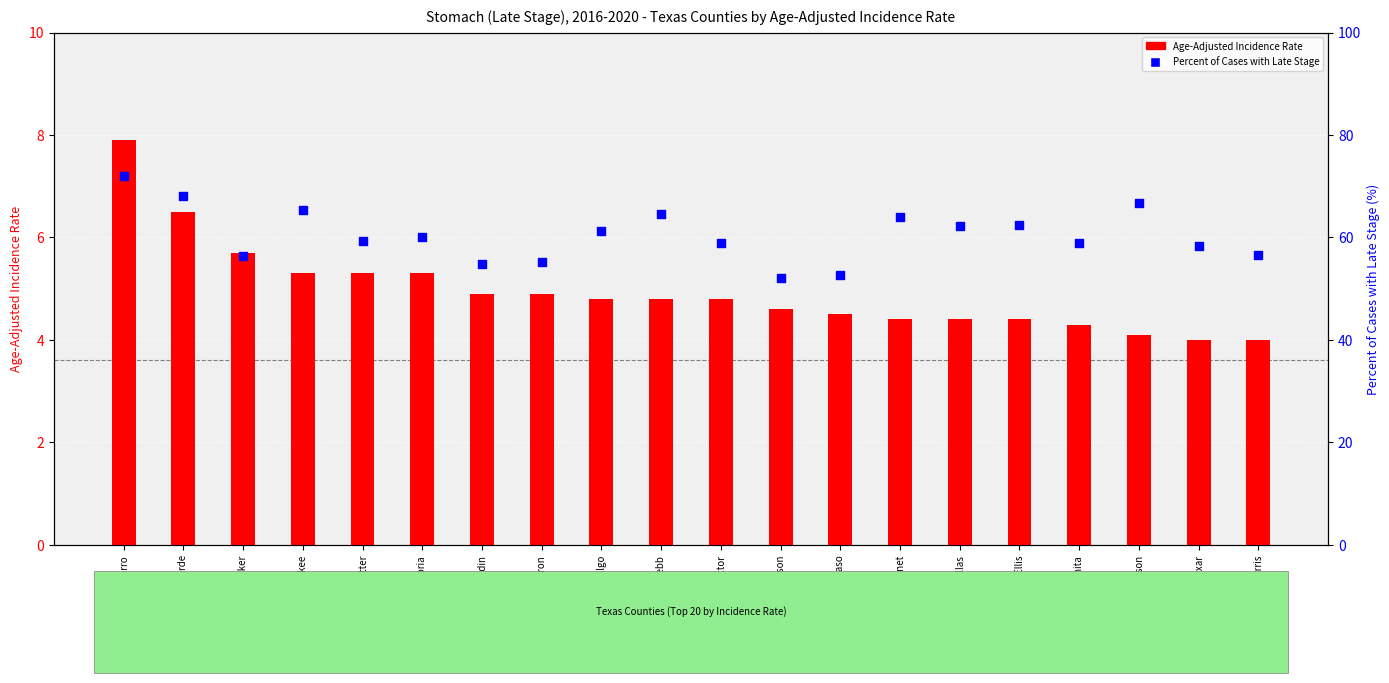

At how many categories does at least one series exceed 11?

20